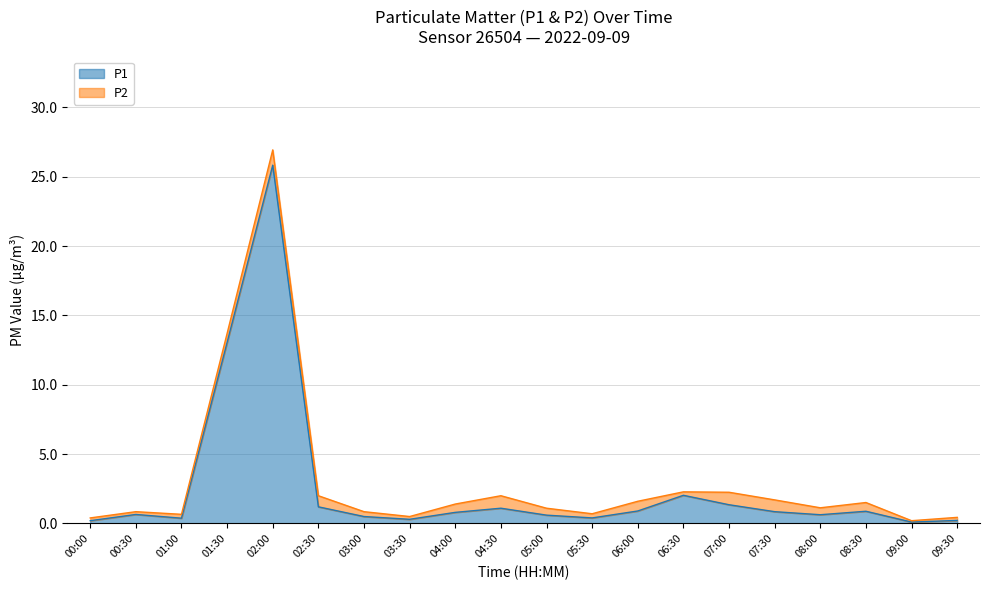

What is the value of the 16th point from the left?

0.8